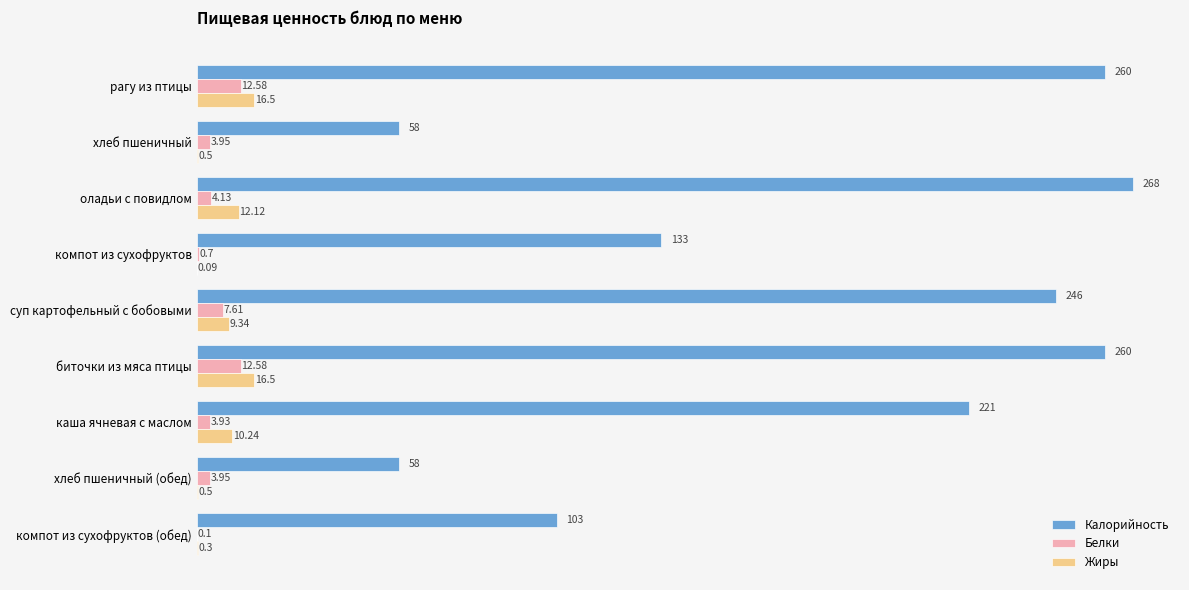

Which category has the highest value across all series?

оладьи с повидлом